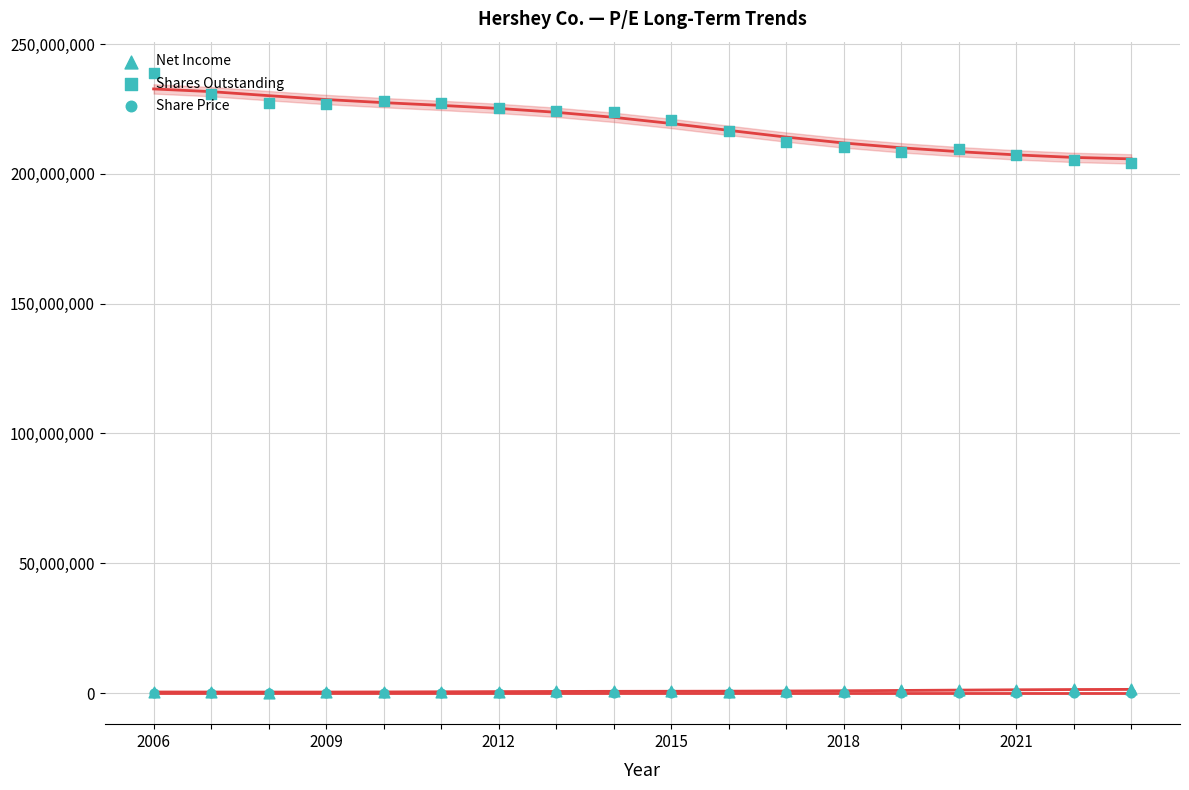

What are all the series names shown in the legend?

Net Income, Shares Outstanding, Share Price